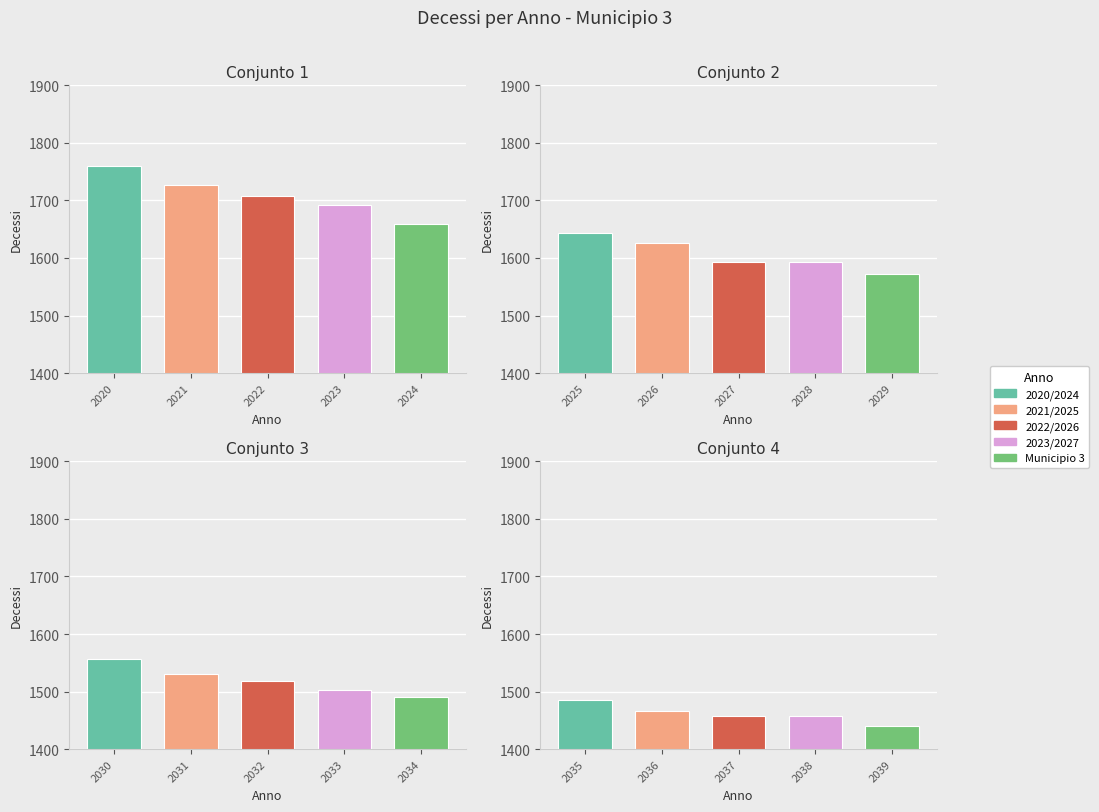

List the labels in order of value, largest first.

2035, 2036, 2037, 2038, 2039